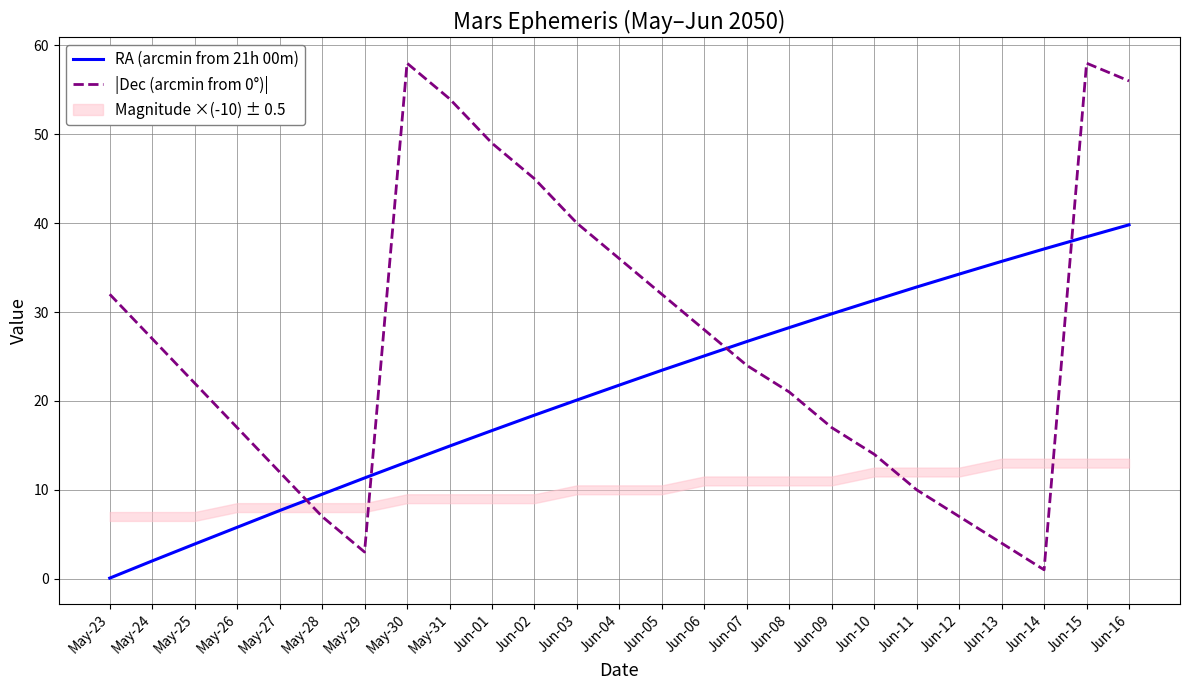

At how many categories does at least one series exceed 47?

5